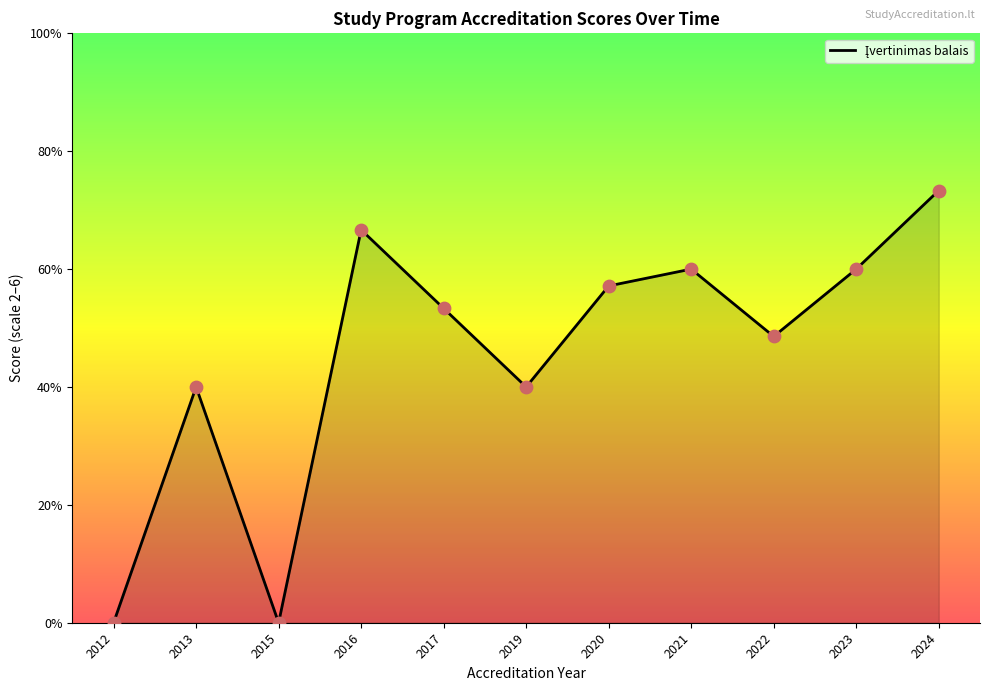

Which has a higher value, 2016 or 2021?

2016